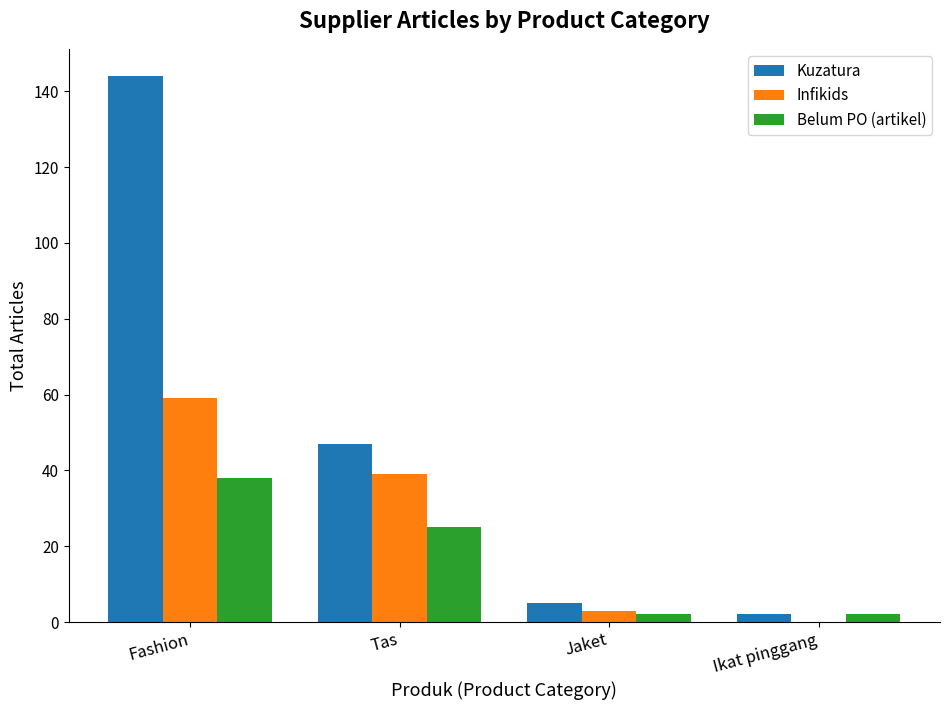

At which category is the sum across all series the highest?

Fashion